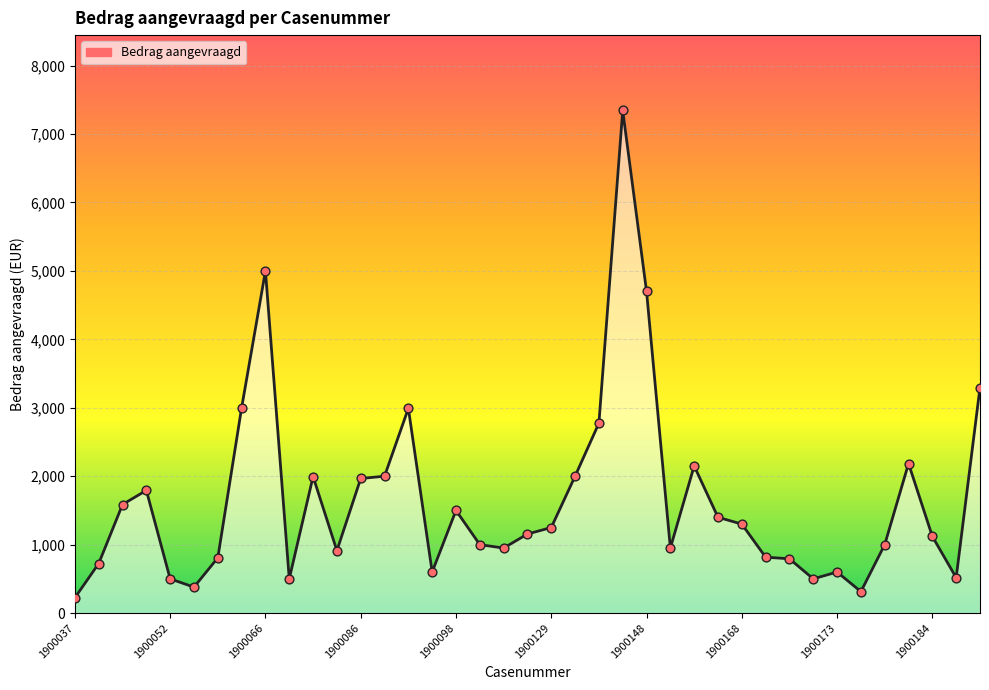

What is the maximum value shown in the chart?

7344.2